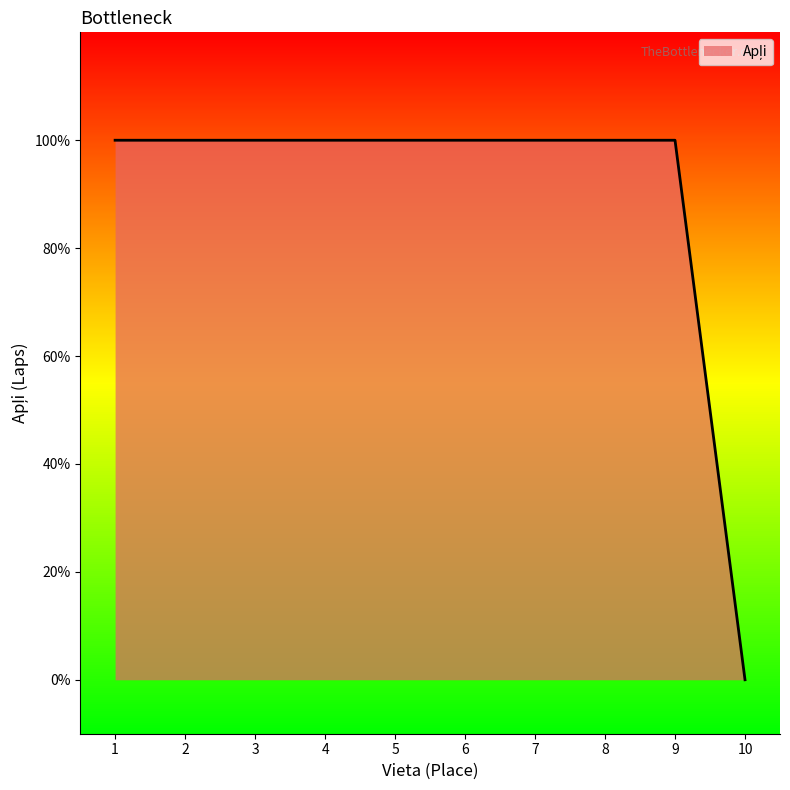

What is the average value?

1